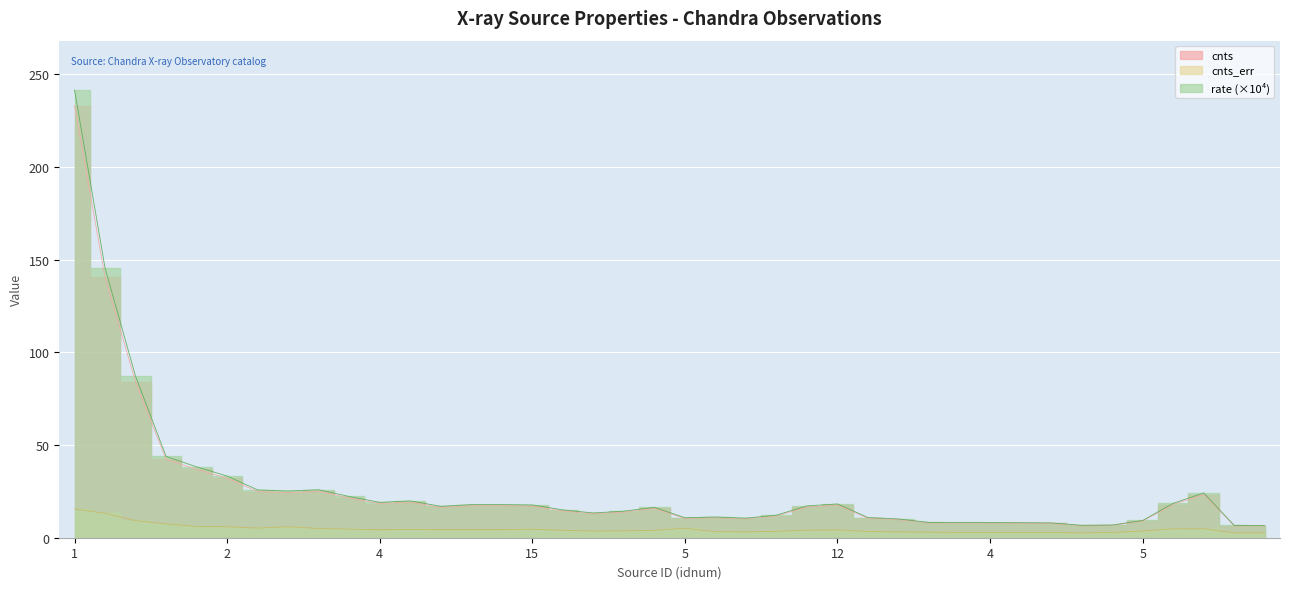

At which label does cnts reach its minimum?

7